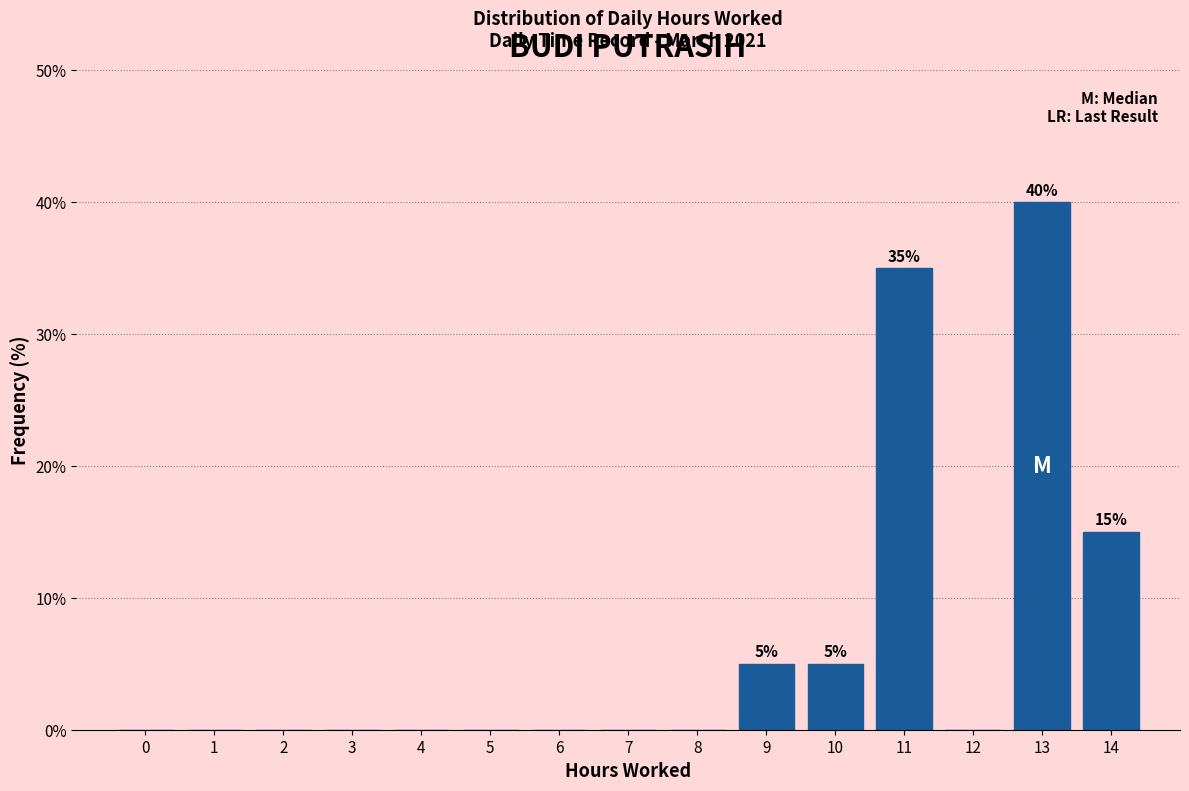

Reading left to right, transcribe all the data shown in this chart.

0=0	1=0	2=0	3=0	4=0	5=0	6=0	7=0	8=0	9=5	10=5	11=35	12=0	13=40	14=15